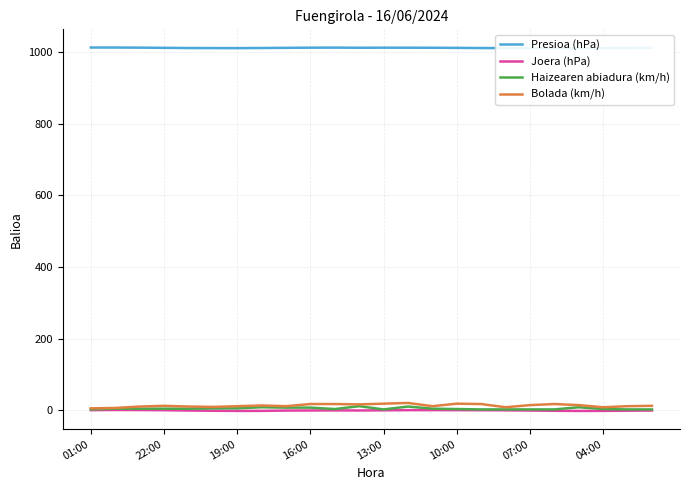

What is the average value of the Joera (hPa) series?

0.1